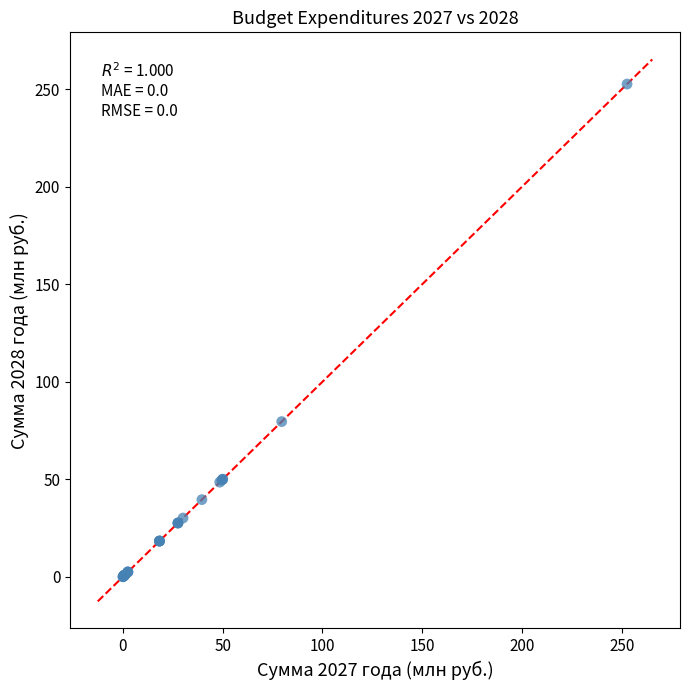

What Y value in the scatter plot is closest to 126?

79.6